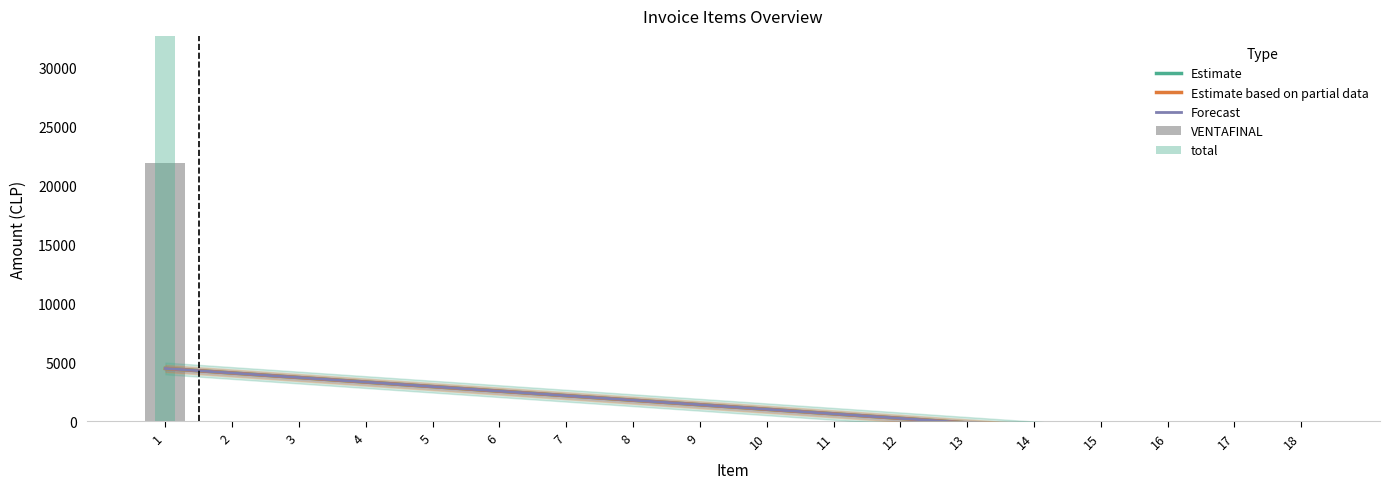

The Forecast series shows 2485.7 at 9. True or false?

False